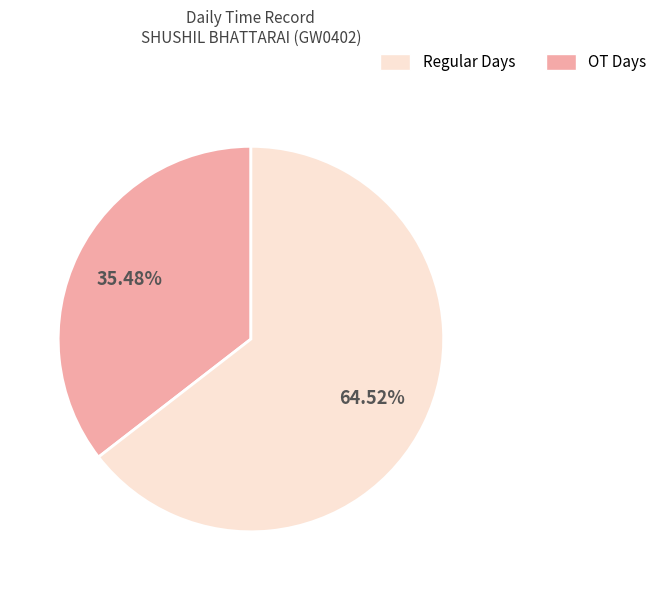

Is there a majority slice in this chart?

Yes